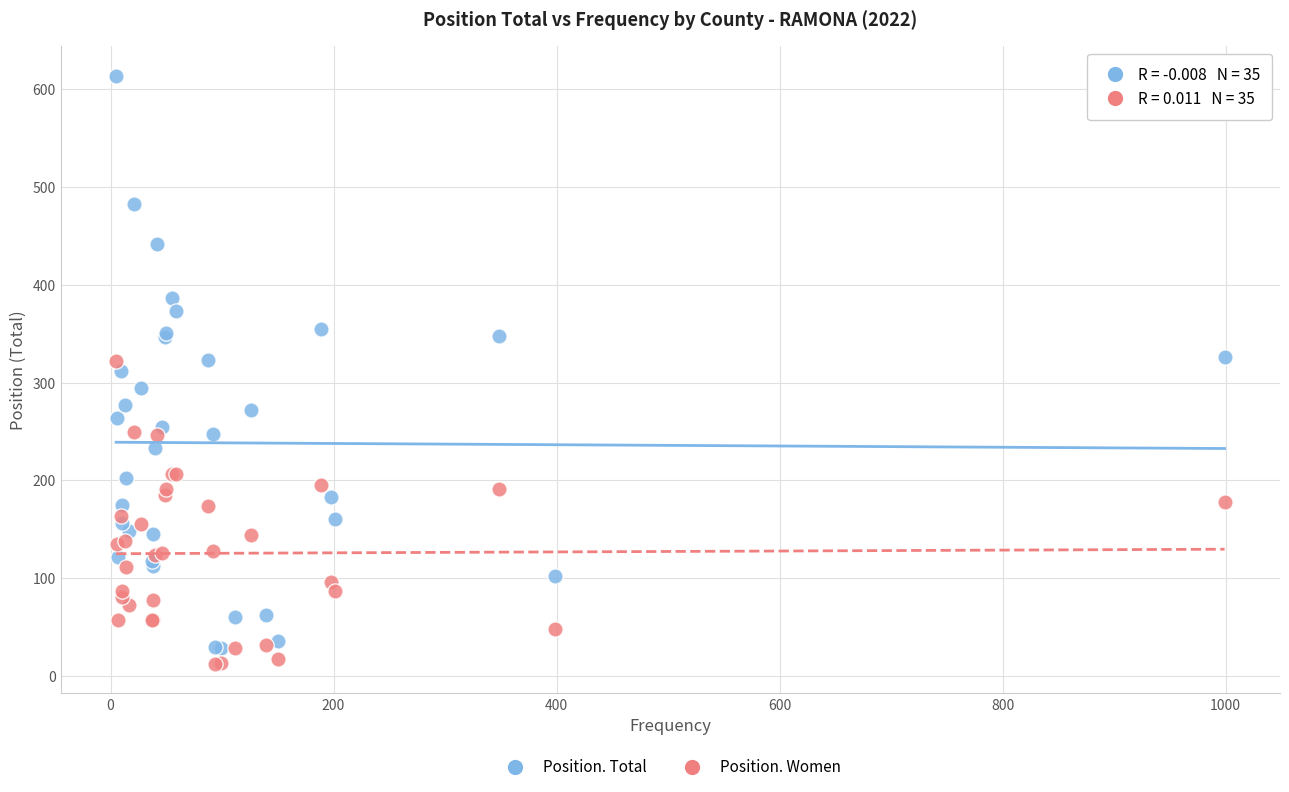

Which series contains the lowest Y value?

Position. Women